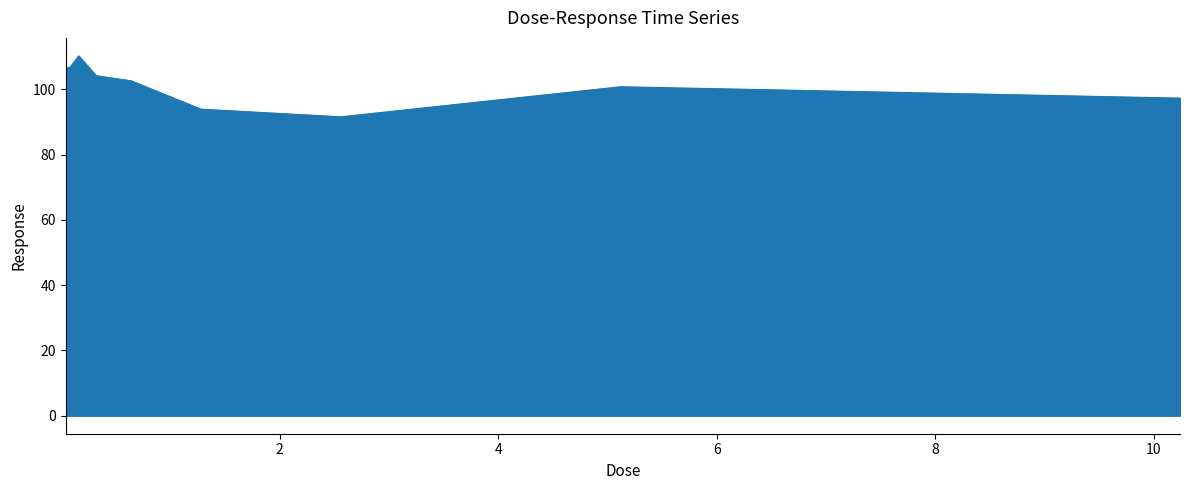

What is the minimum value shown in the chart?

91.6